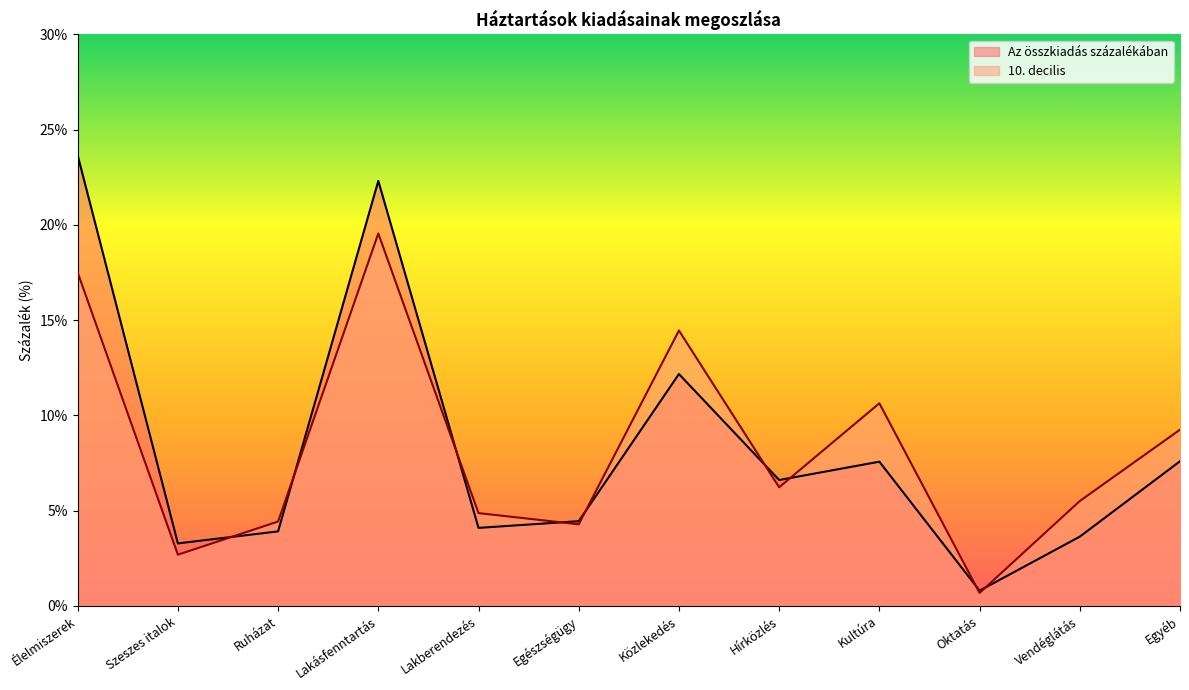

List the labels in order of Az összkiadás százalékában value, smallest first.

Oktatás, Szeszes italok, Vendéglátás, Ruházat, Lakberendezés, Egészségügy, Hírközlés, Kultúra, Egyéb, Közlekedés, Lakásfenntartás, Élelmiszerek